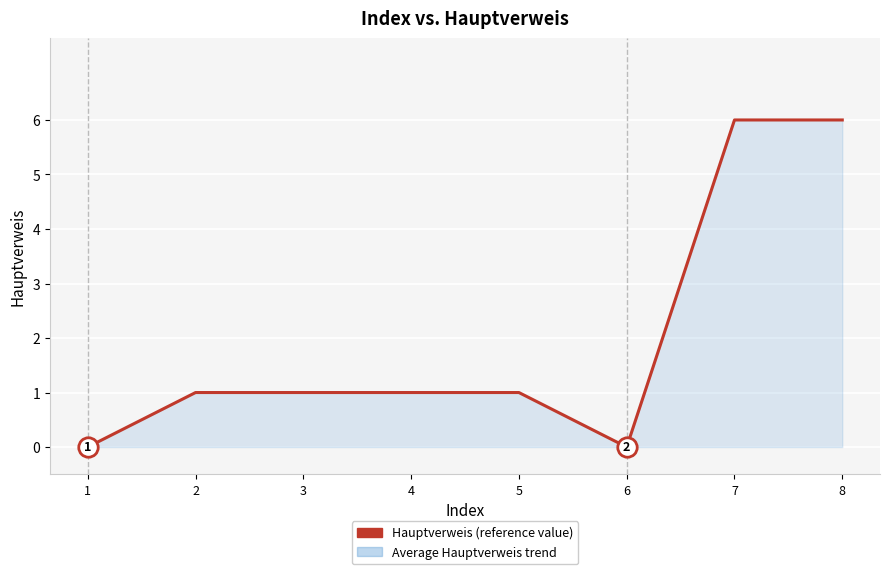

The value at 3 is 0. True or false?

False